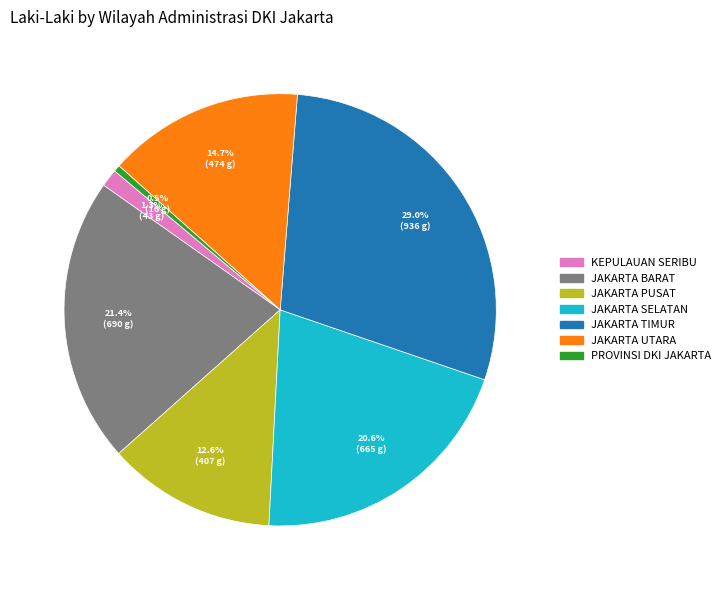

To the nearest percent, what is the difference between the PROVINSI DKI JAKARTA and JAKARTA PUSAT slice percentages?

12%